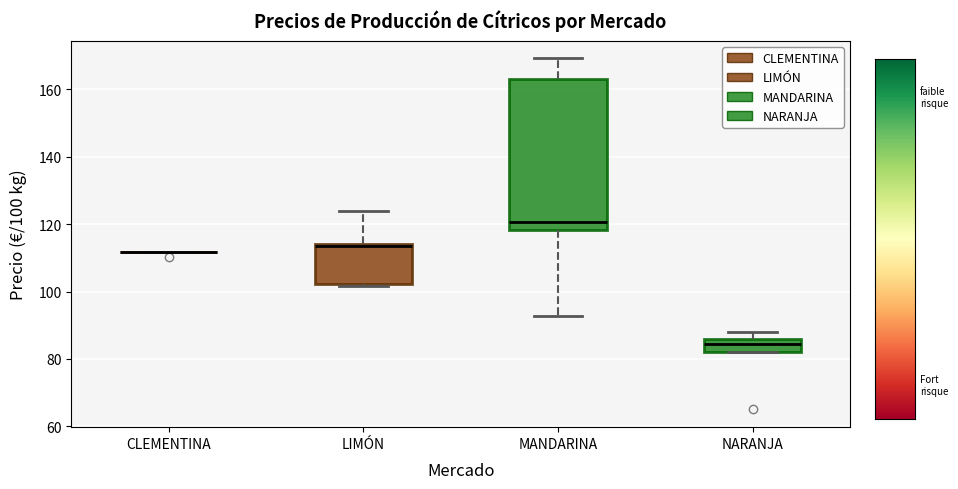

Reading left to right, read every box against the y-axis: the position of its median line, the range the box covers, and the ends of its whiskers. The values are not printed on the chart, so give them approximately, as read against the axis.

CLEMENTINA: box collapsed to a line at 112, whiskers 112 to 112
LIMÓN: median 114, box 102 to 114, whiskers 102 to 124
MANDARINA: median 120, box 118 to 164, whiskers 92 to 170
NARANJA: median 84, box 82 to 86, whiskers 82 to 88